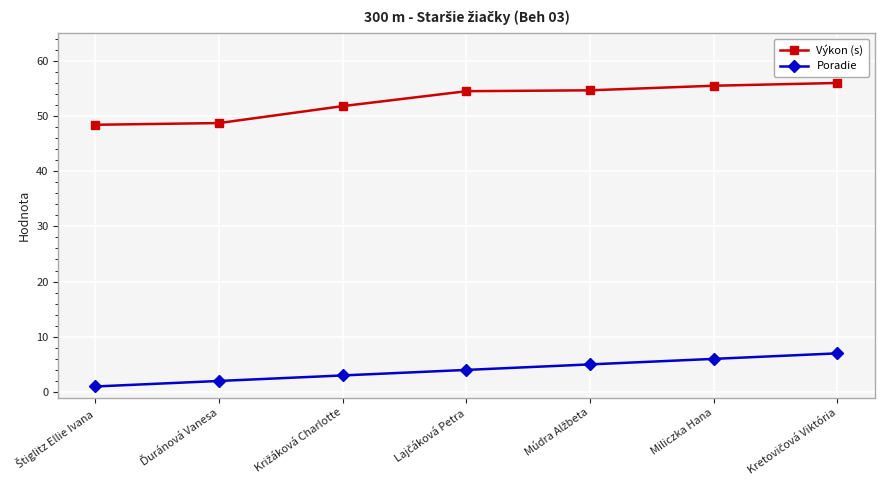

At how many categories does at least one series exceed 14?

7